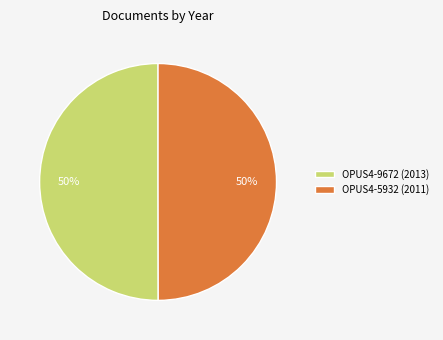

How many slices are in this pie chart?

2